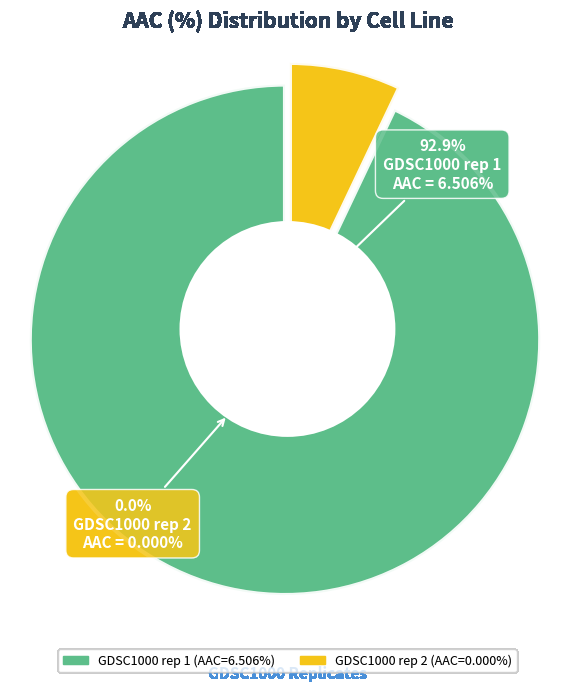

What is the smallest slice in the pie chart?

GDSC1000 rep 2